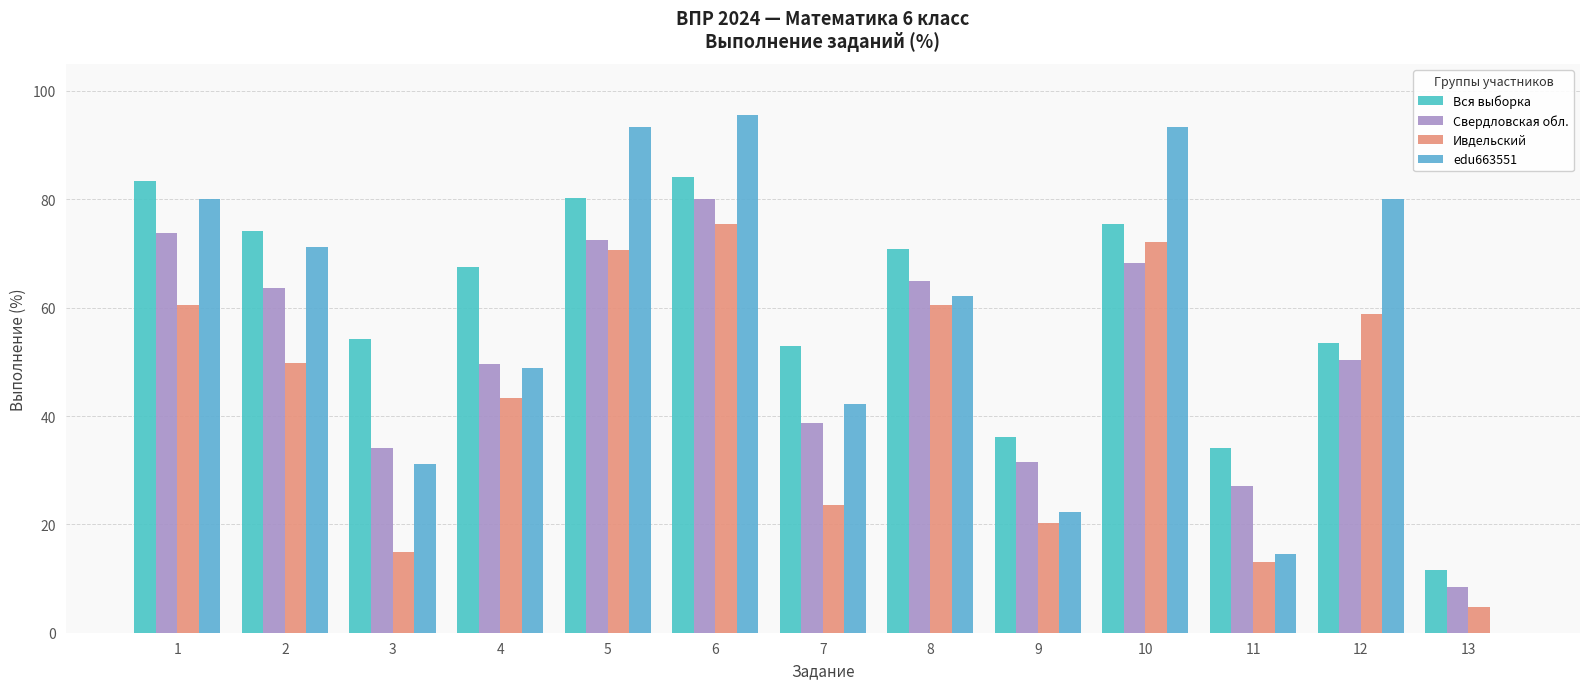

What is the average value of the Вся выборка series?

59.9